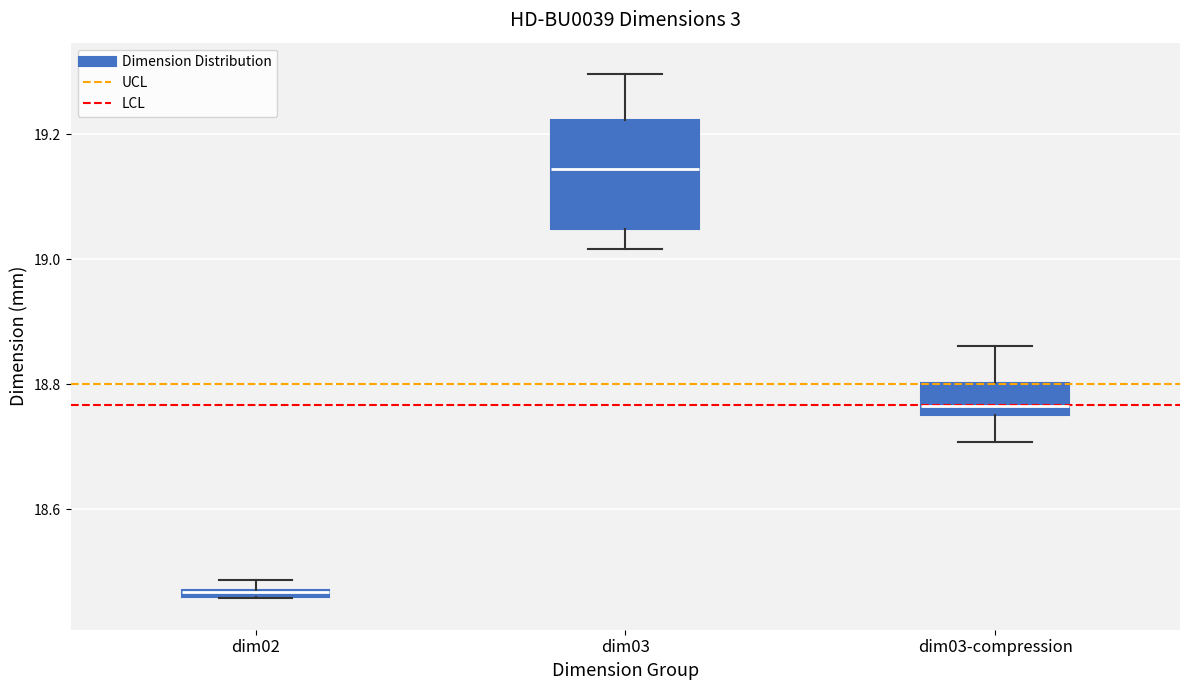

Where is the lower edge of the box for dim02 on the y-axis? The values are not printed on the chart, so give them approximately, as read against the axis.

18.46